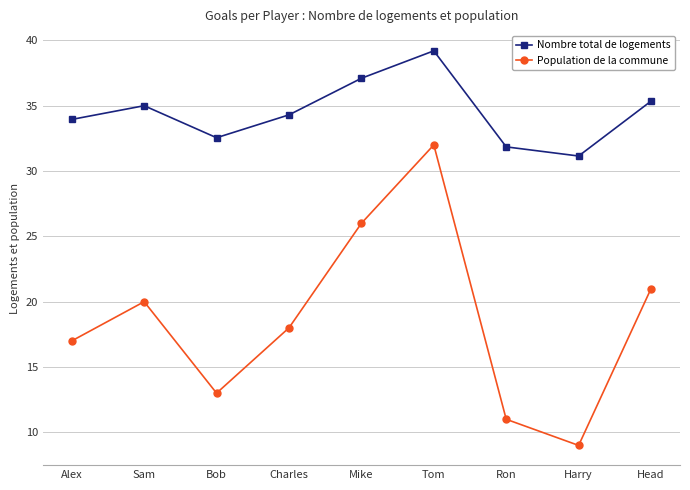

What is the approximate value of Population de la commune at Head?

21.0